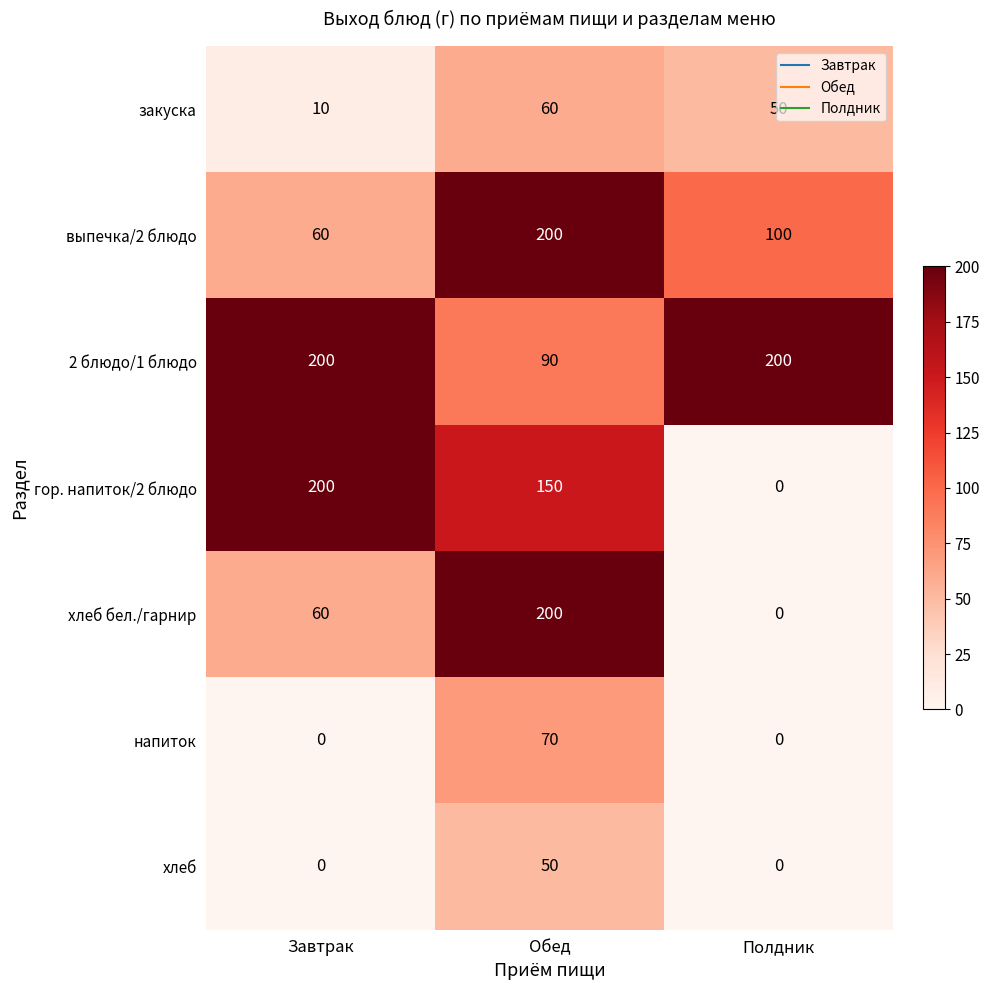

Rank the categories by выпечка/2 блюдо value from highest to lowest.

Обед, Полдник, Завтрак